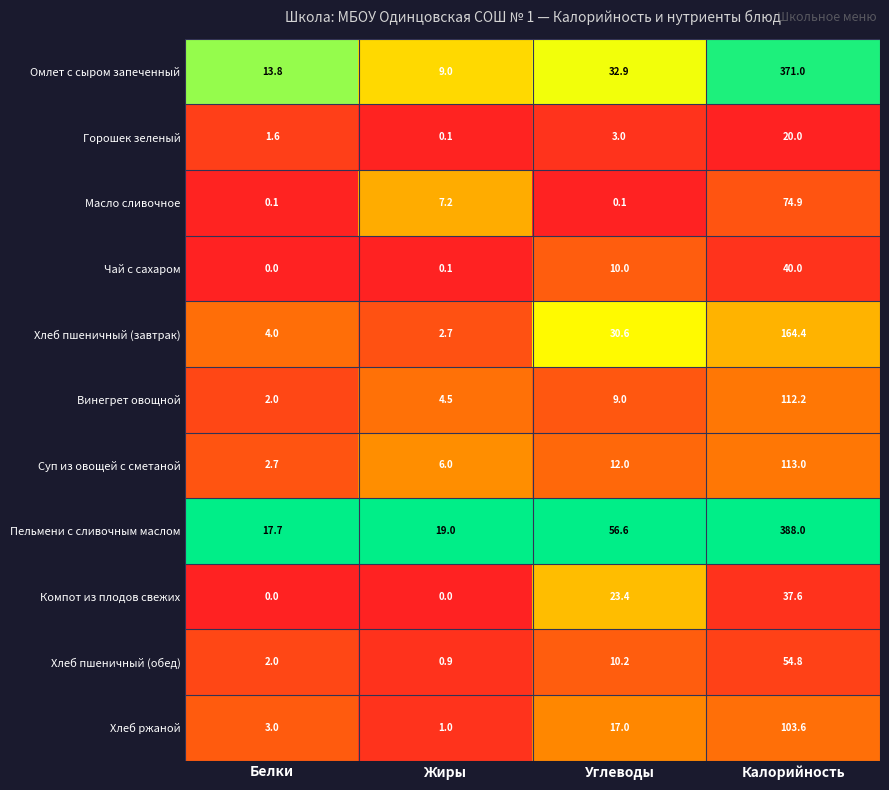

What is the maximum value for Винегрет овощной?

112.2